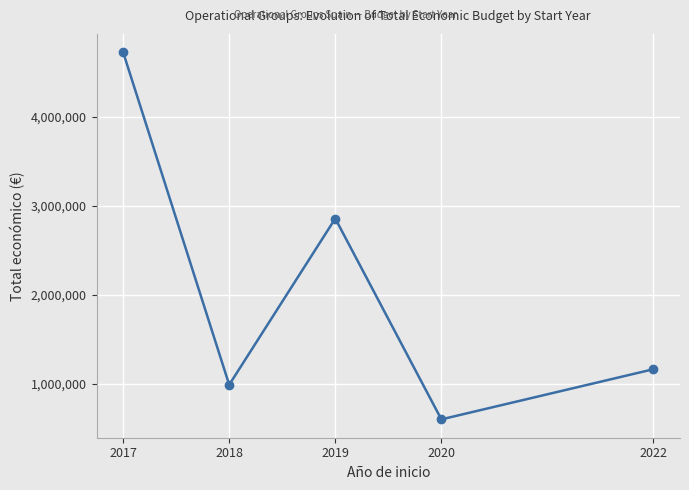

What is the sum of all values?

10334261